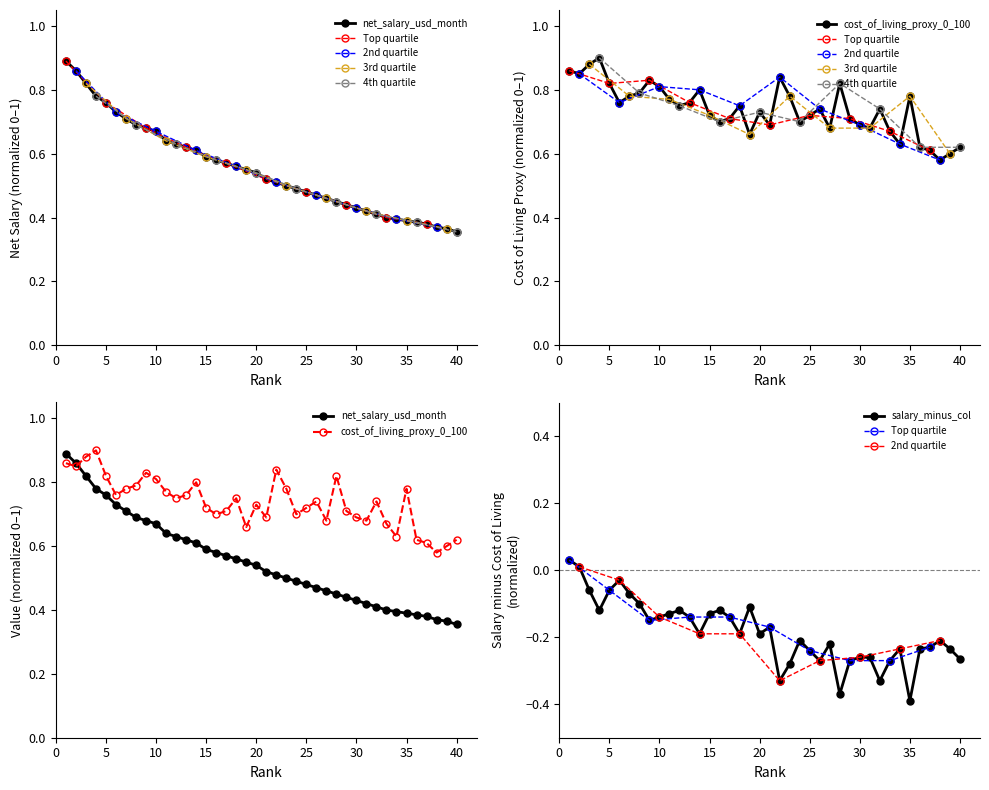

What is the difference between the second highest and second lowest values in the cost_of_living_proxy_0_100 series?

0.3